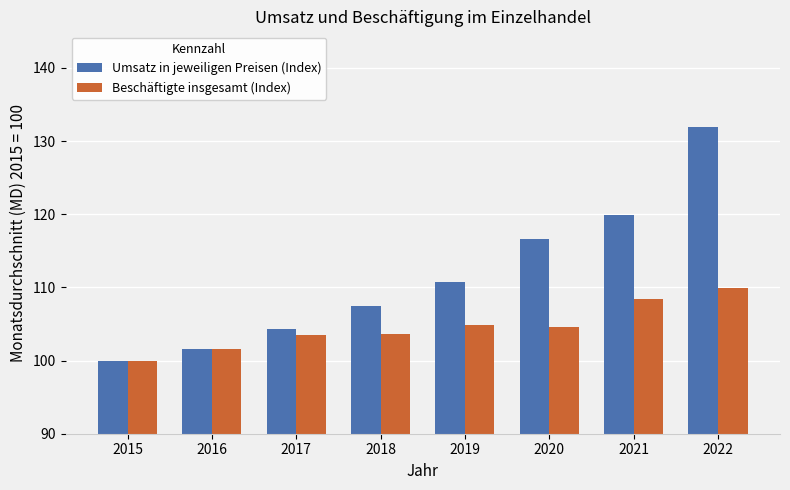

True or false: Umsatz in jeweiligen Preisen (Index) has a value of 116.6 at 2020.

True